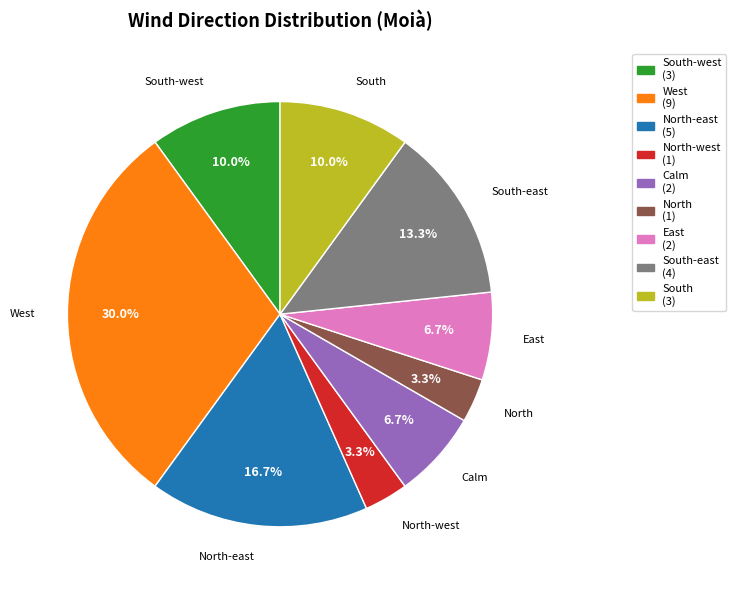

Is it true that South-west is 20% of the pie?

False